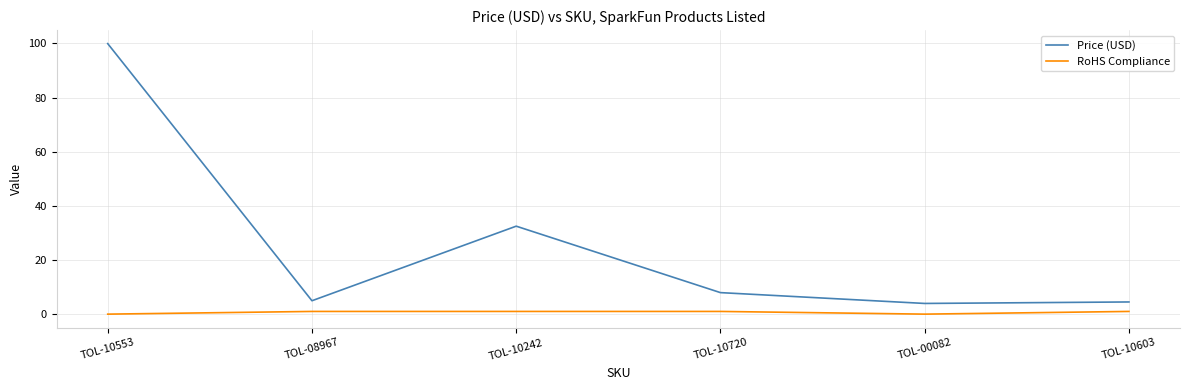

What is the minimum value for Price (USD)?

4.0